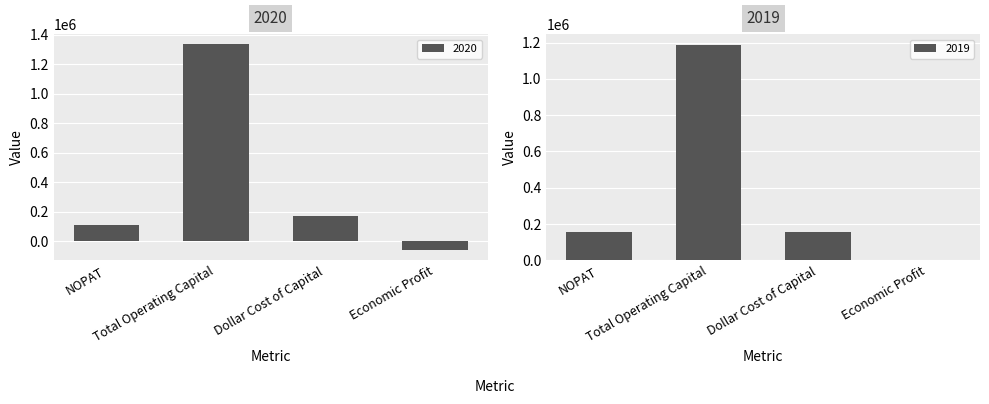

What is the difference between the maximum and minimum values in the 2020 series?

1396953